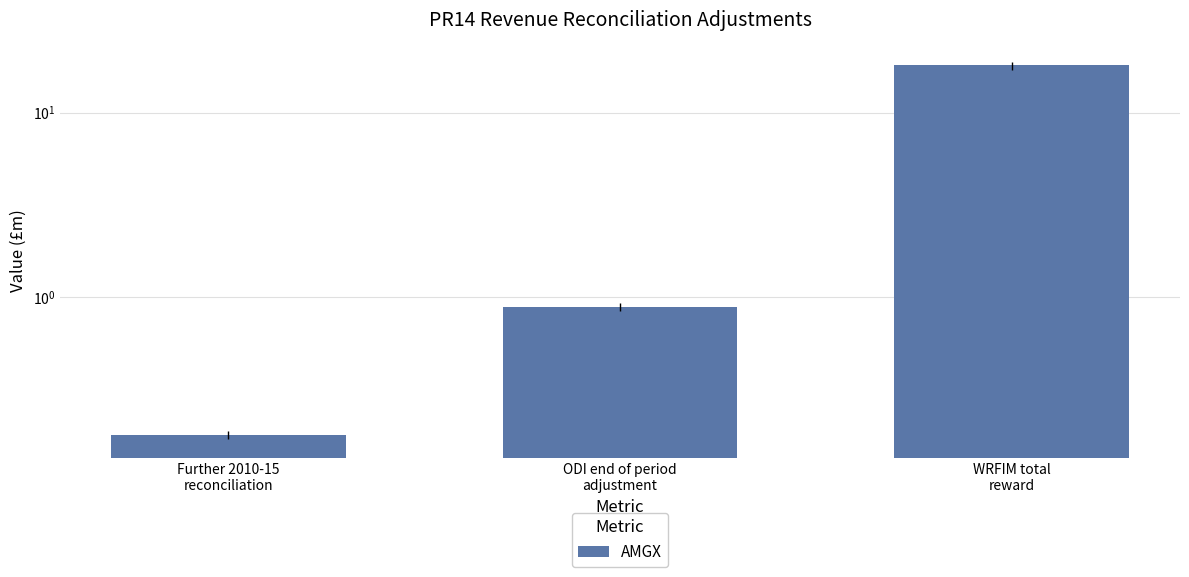

True or false: the data shows 29.8 at WRFIM total
reward.

False